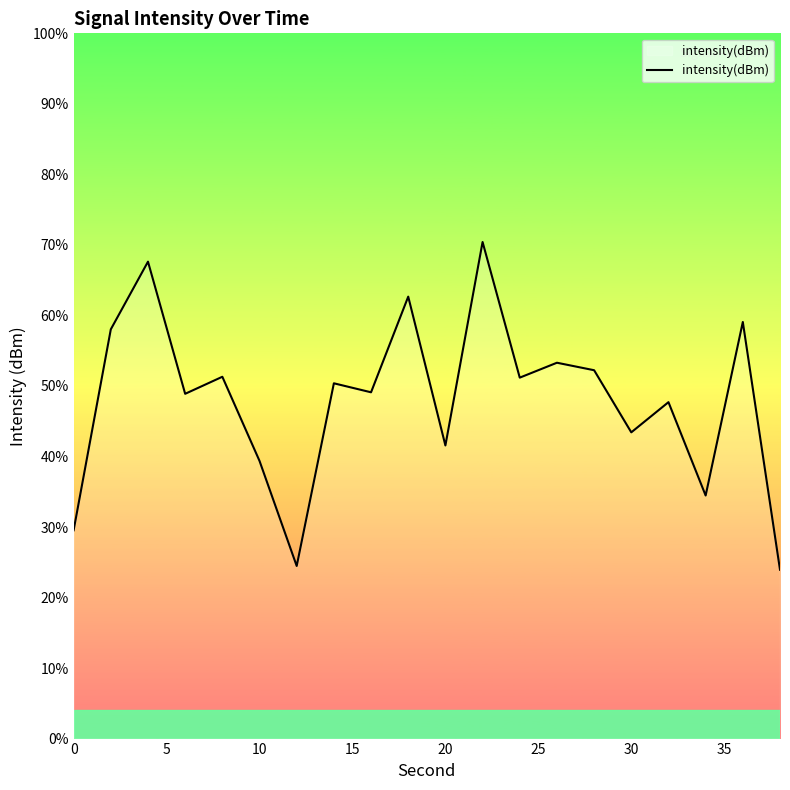

How many data points does each series have?

20